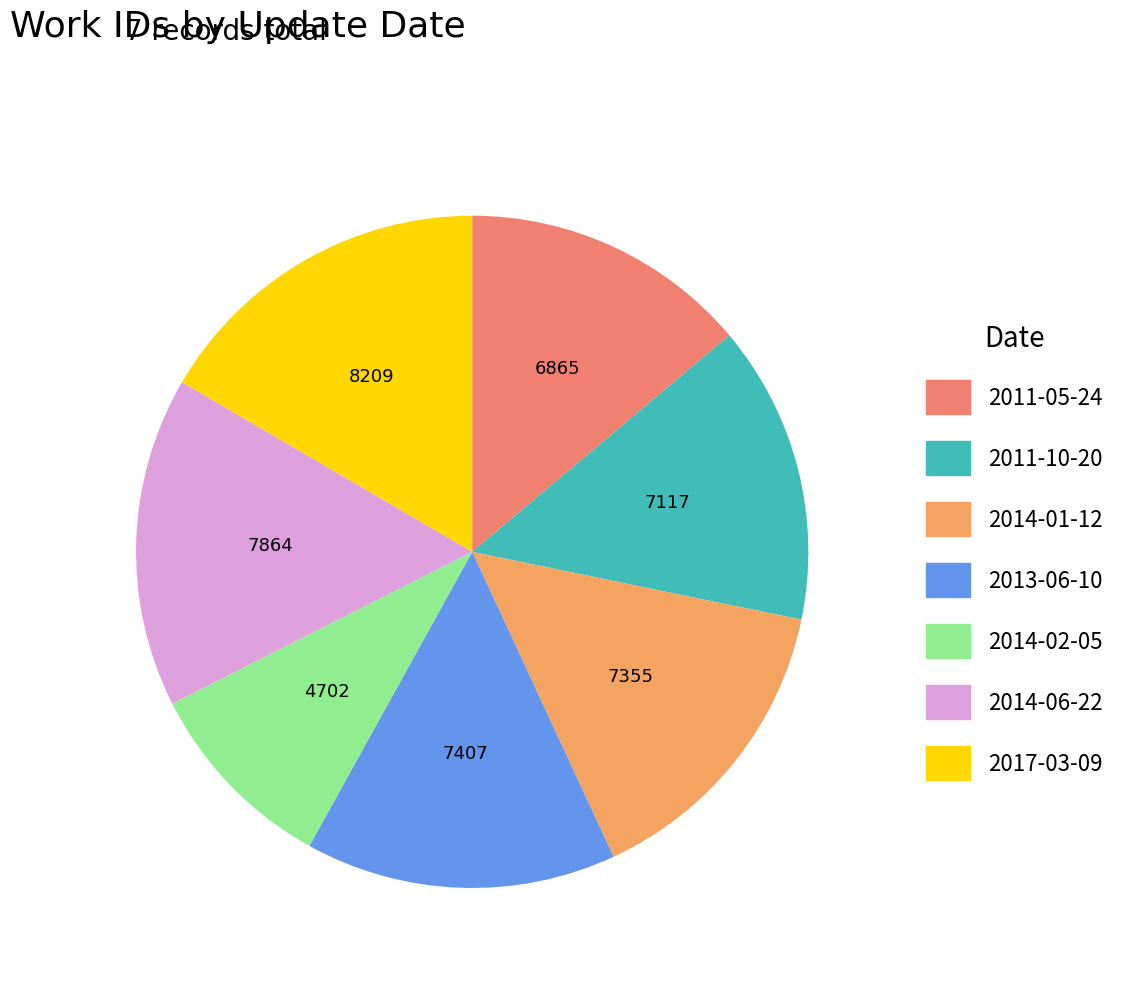

How many segments does this pie chart have?

7